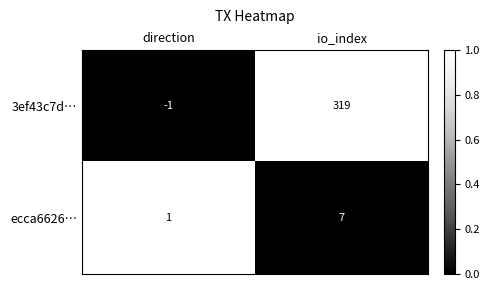

Is it true that 3ef43c7d… equals -1 at direction?

True